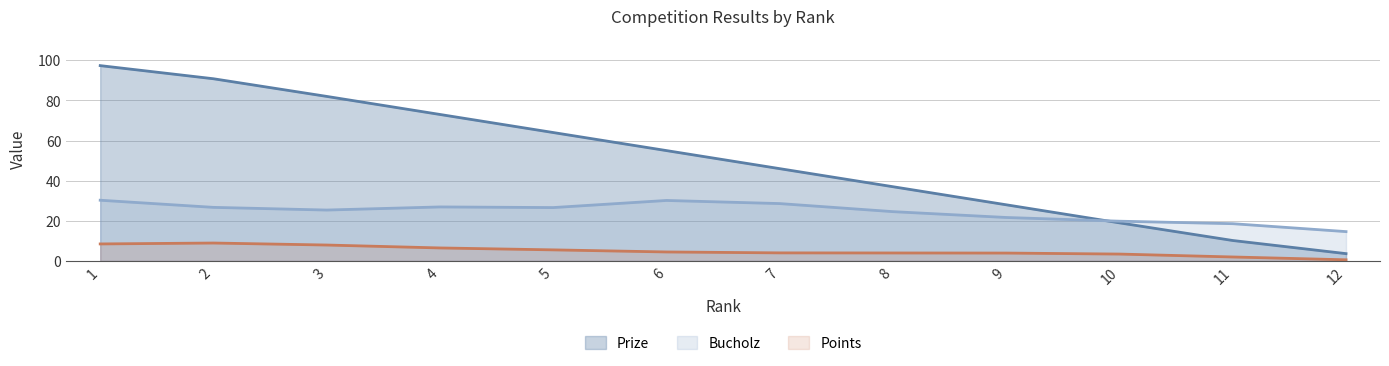

List the labels in order of Points value, largest first.

2, 1, 3, 4, 5, 6, 7, 8, 9, 10, 11, 12